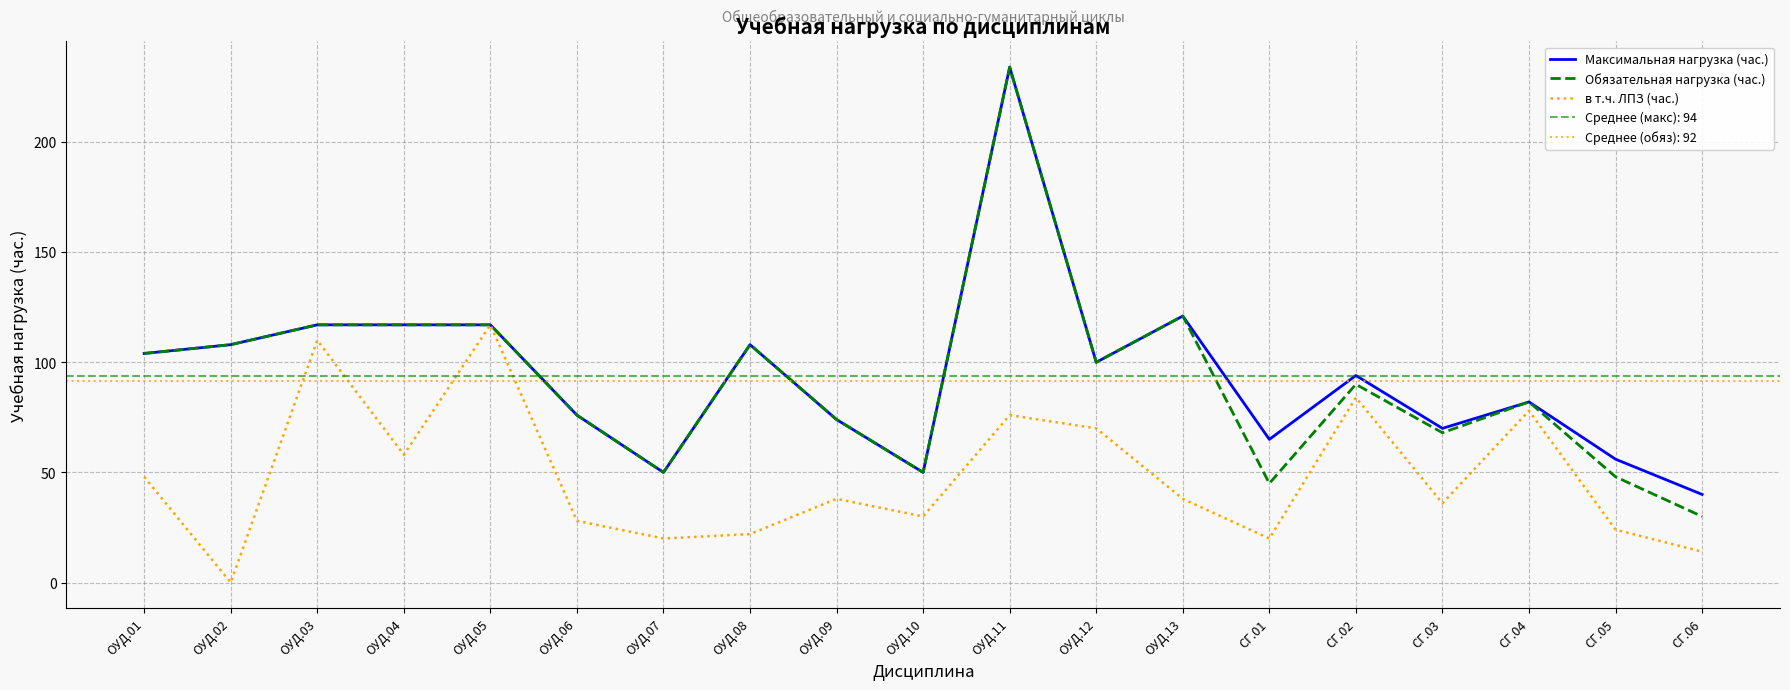

What is the label of the 1st point from the left?

ОУД.01